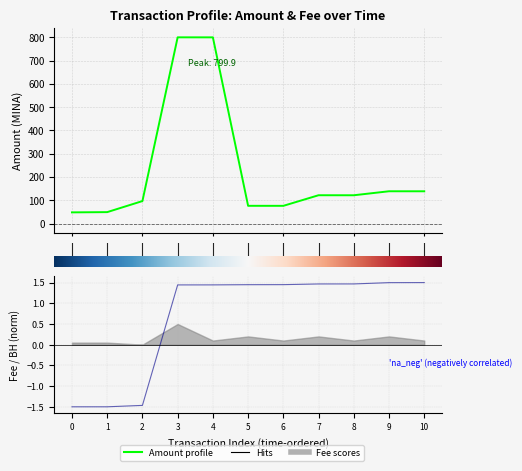

Reading left to right, transcribe all the data shown in this chart.

Amount: 48.5	49.5	97.0	799.9	799.8	76.6	76.5	122.0	121.9	139.1	139.0
BlockHeight (norm): -1.5	-1.5	-1.5	1.4	1.4	1.4	1.5	1.5	1.5	1.5	1.5